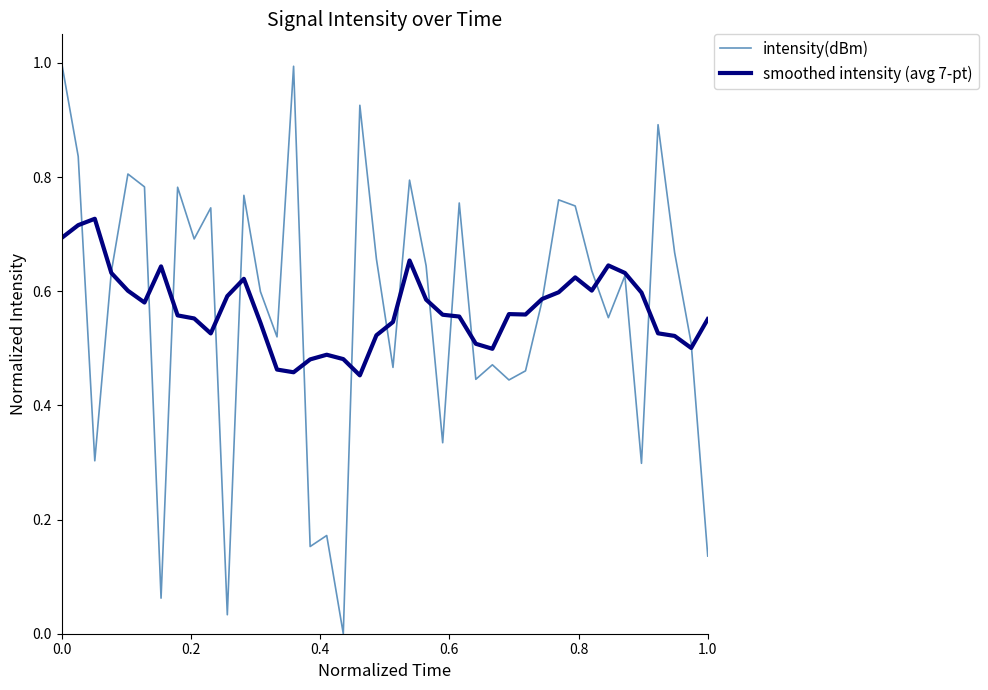

List the series in order of their peak value, lowest first.

smoothed intensity (avg 7-pt), intensity(dBm)